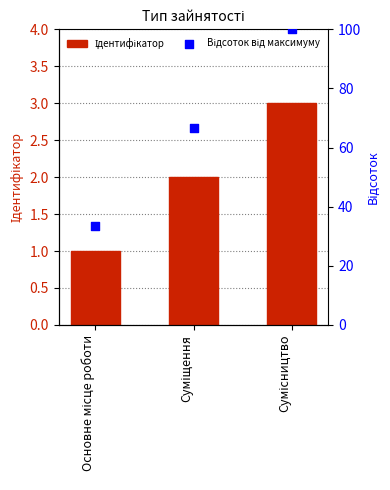

What are all the series names shown in the legend?

Ідентифікатор, Відсоток від максимуму